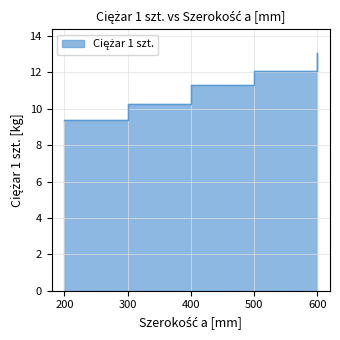

What is the sum of the values at 500 and 600?

25.1